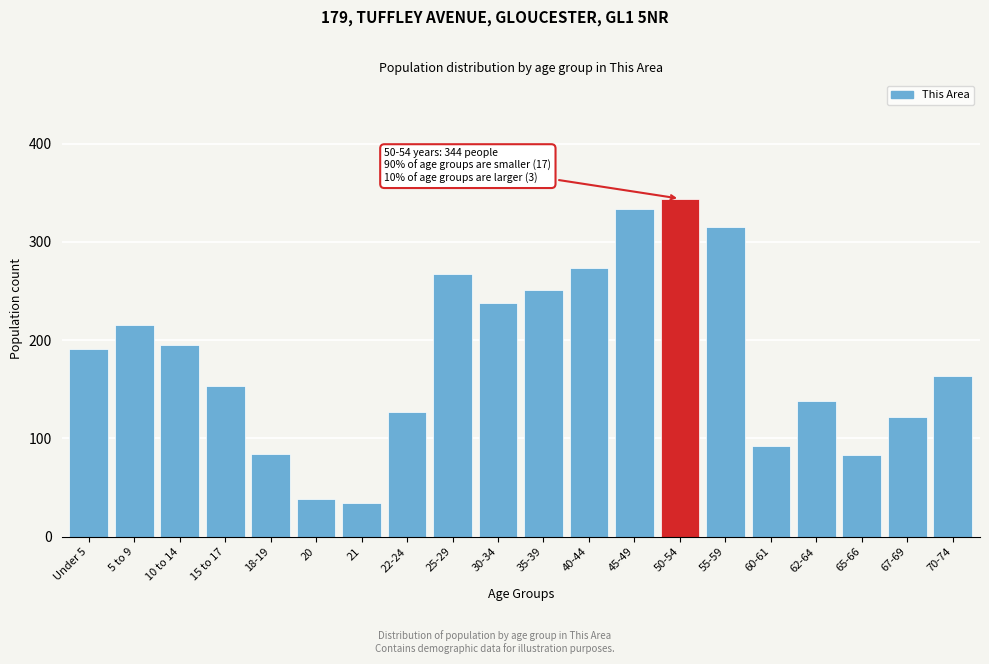

What is the change in value from 10 to 14 to 65-66?

-112